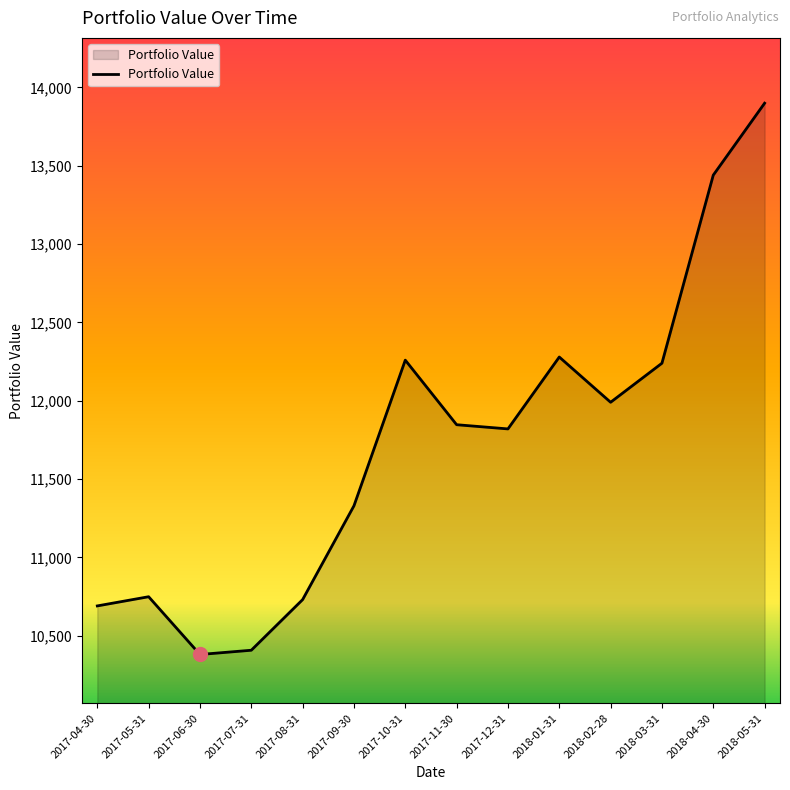

Reading left to right, extract all data points from this chart.

2017-04-30=10689.7	2017-05-31=10748.3	2017-06-30=10379.5	2017-07-31=10406.6	2017-08-31=10729.9	2017-09-30=11328.9	2017-10-31=12258.9	2017-11-30=11846.6	2017-12-31=11819.9	2018-01-31=12278.8	2018-02-28=11990.0	2018-03-31=12239.4	2018-04-30=13440.3	2018-05-31=13899.6